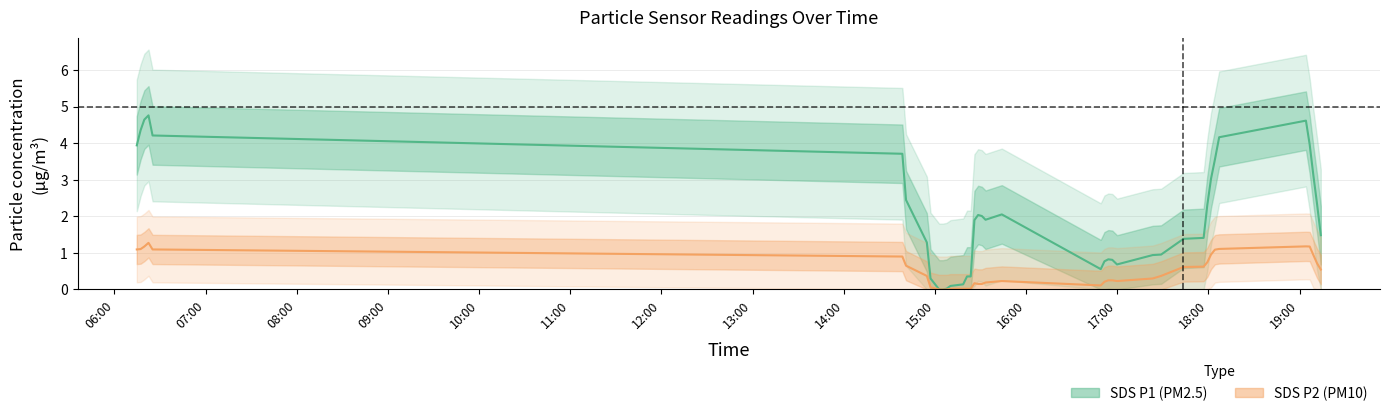

Is the value of SDS P1 (PM2.5) at 29 greater than the value of SDS P2 (PM10) at 37?

Yes